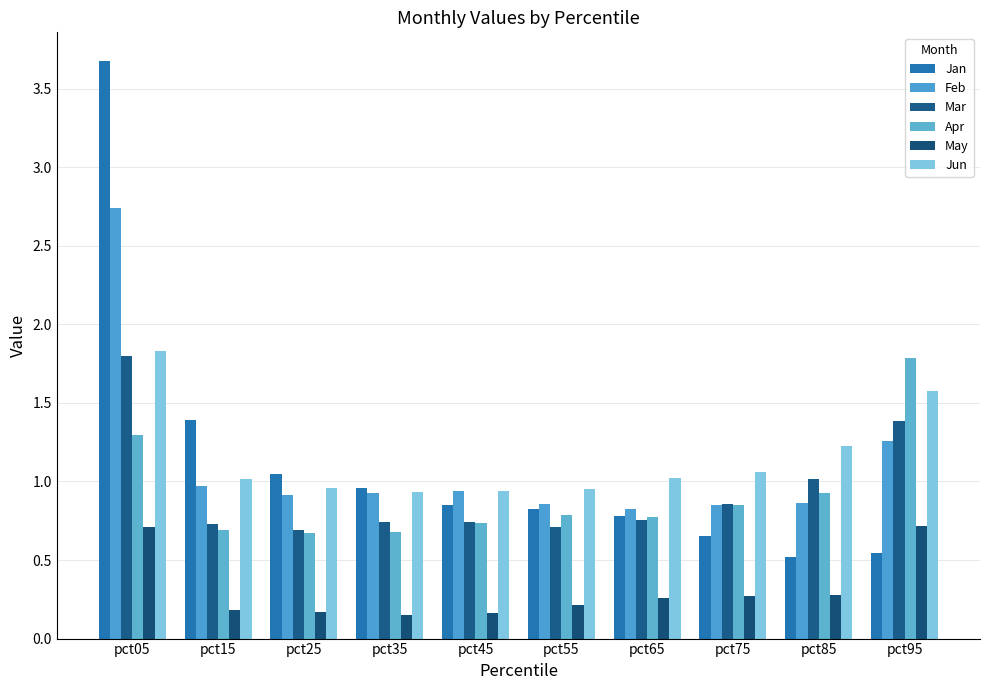

Rank the series at pct35 from highest to lowest value.

Jan, Jun, Feb, Mar, Apr, May